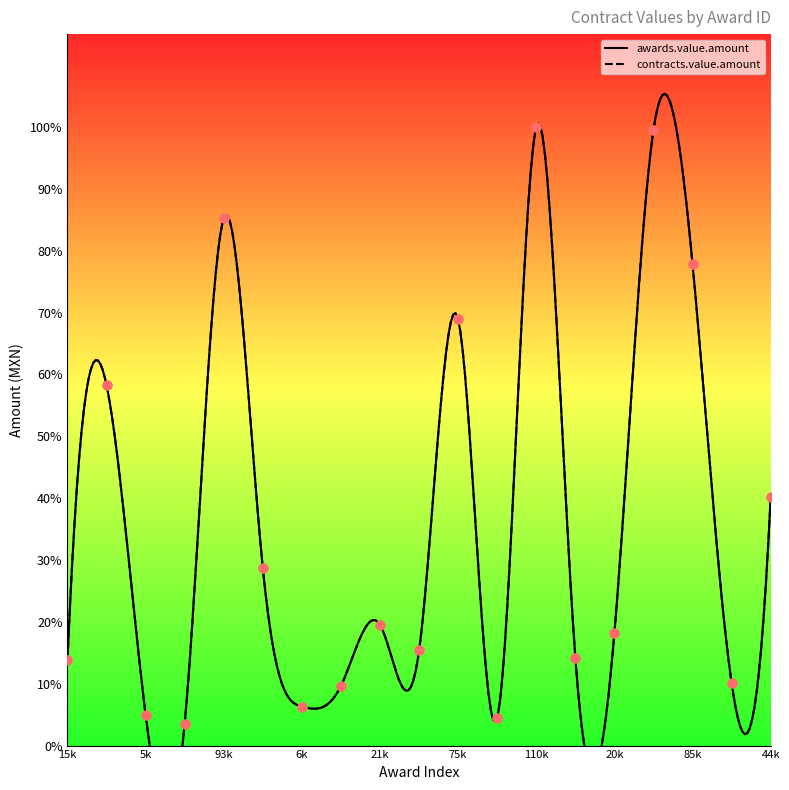

At how many categories does at least one series exceed 75842?

4